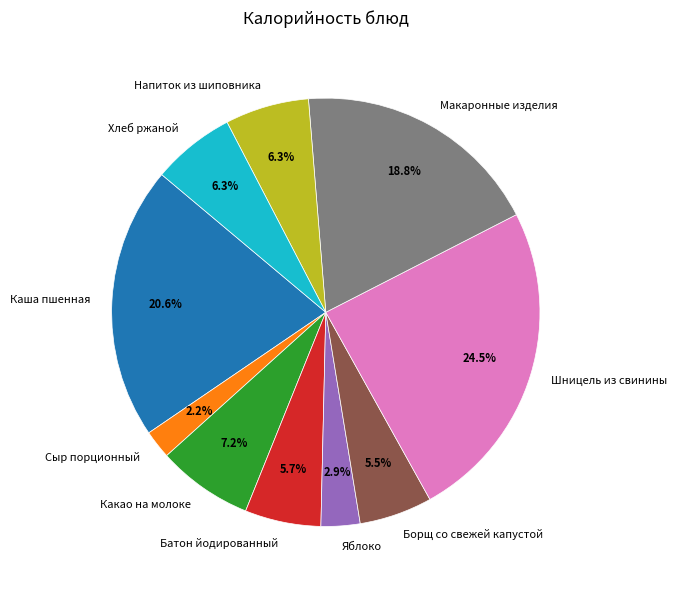

Does Батон йодированный represent more than half of the total?

No